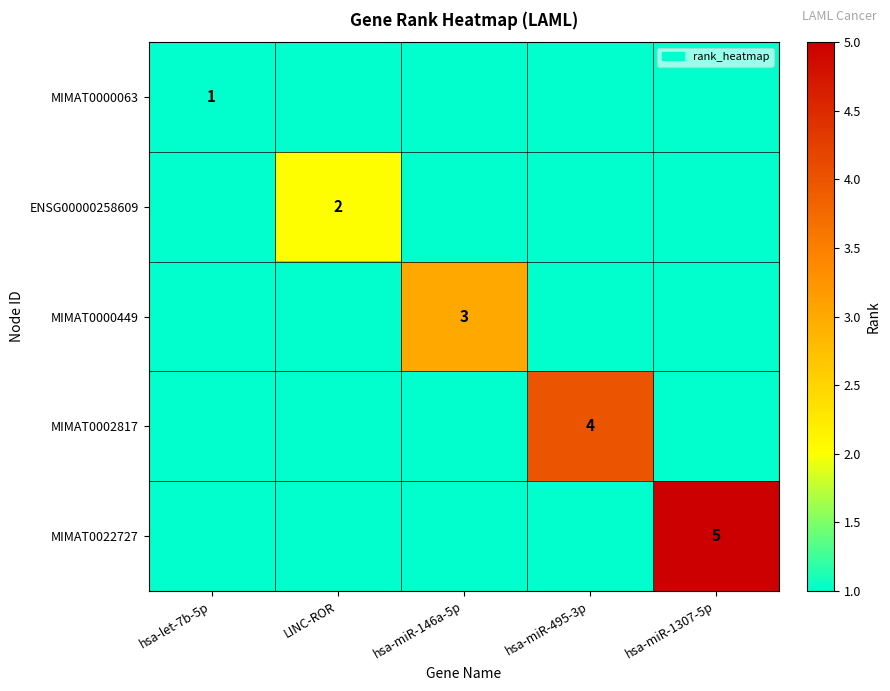

True or false: MIMAT0000449 has a value of 1 at hsa-miR-146a-5p.

False